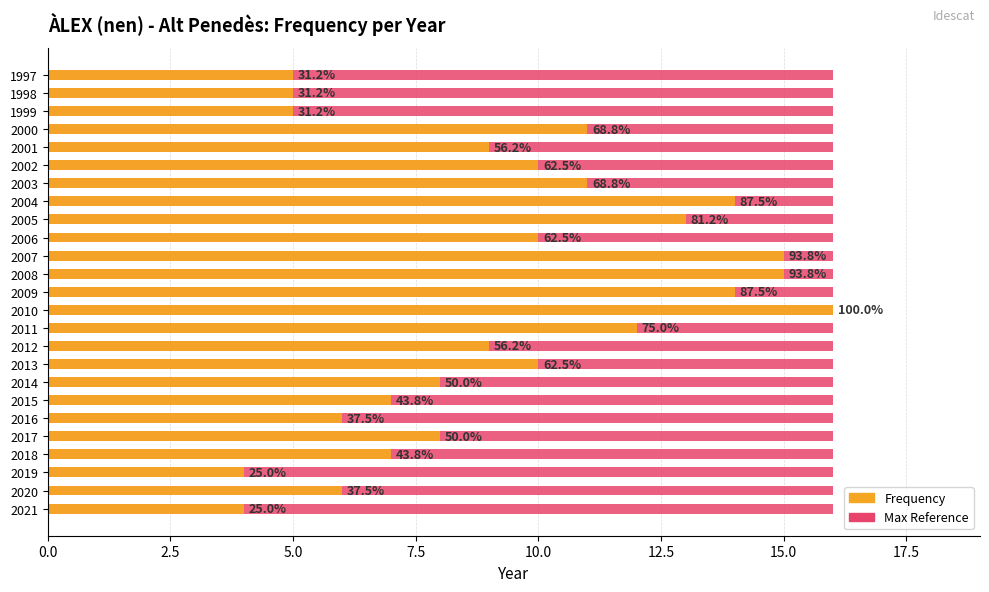

How many bars are there in each group?

2